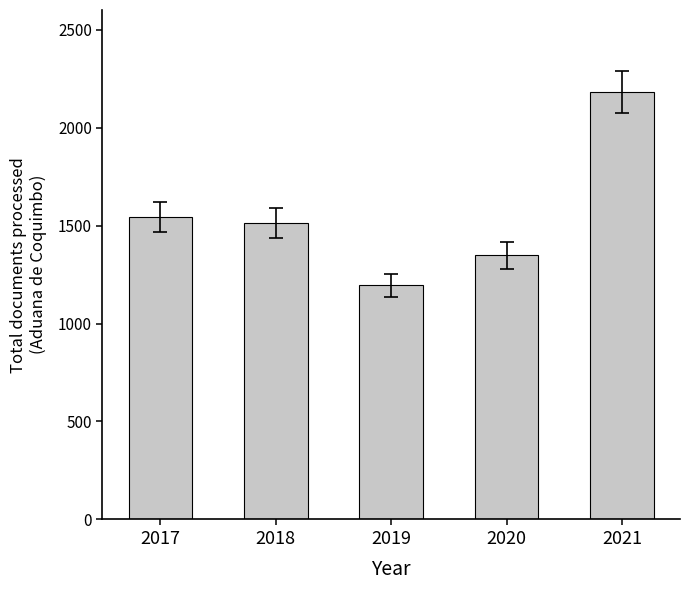

What is the difference between the values at 2018 and 2020?

166